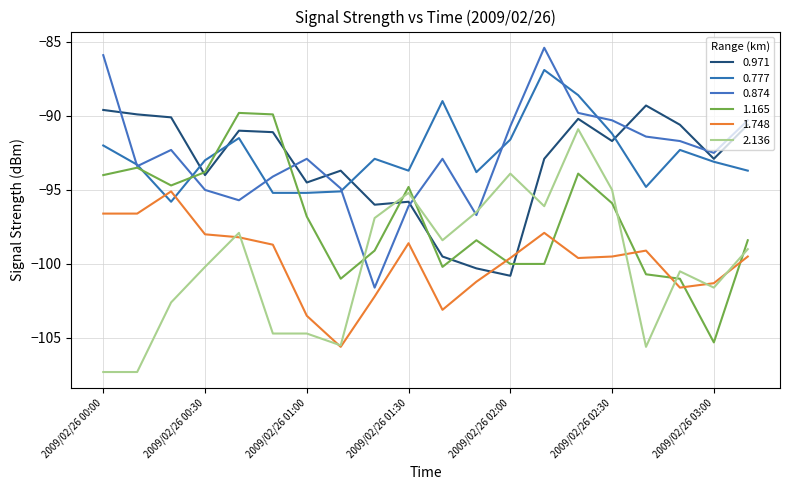

How many intersections are there between 1.748 and 0.971?

2